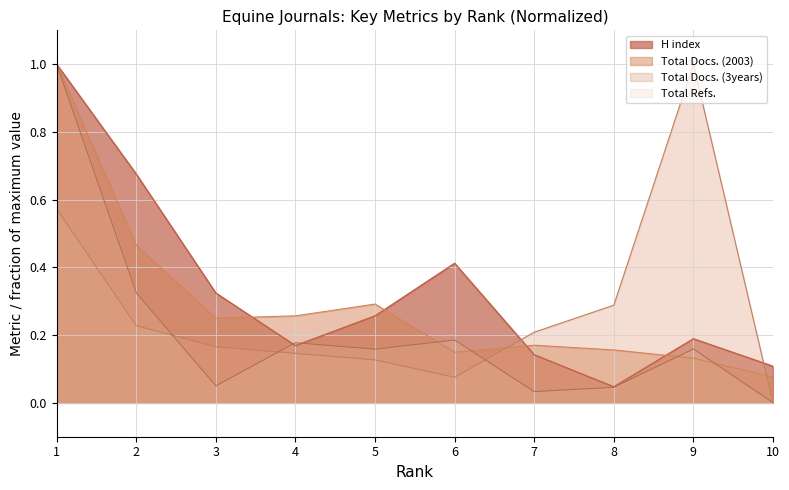

Which has a higher value, 7 or 5?

5